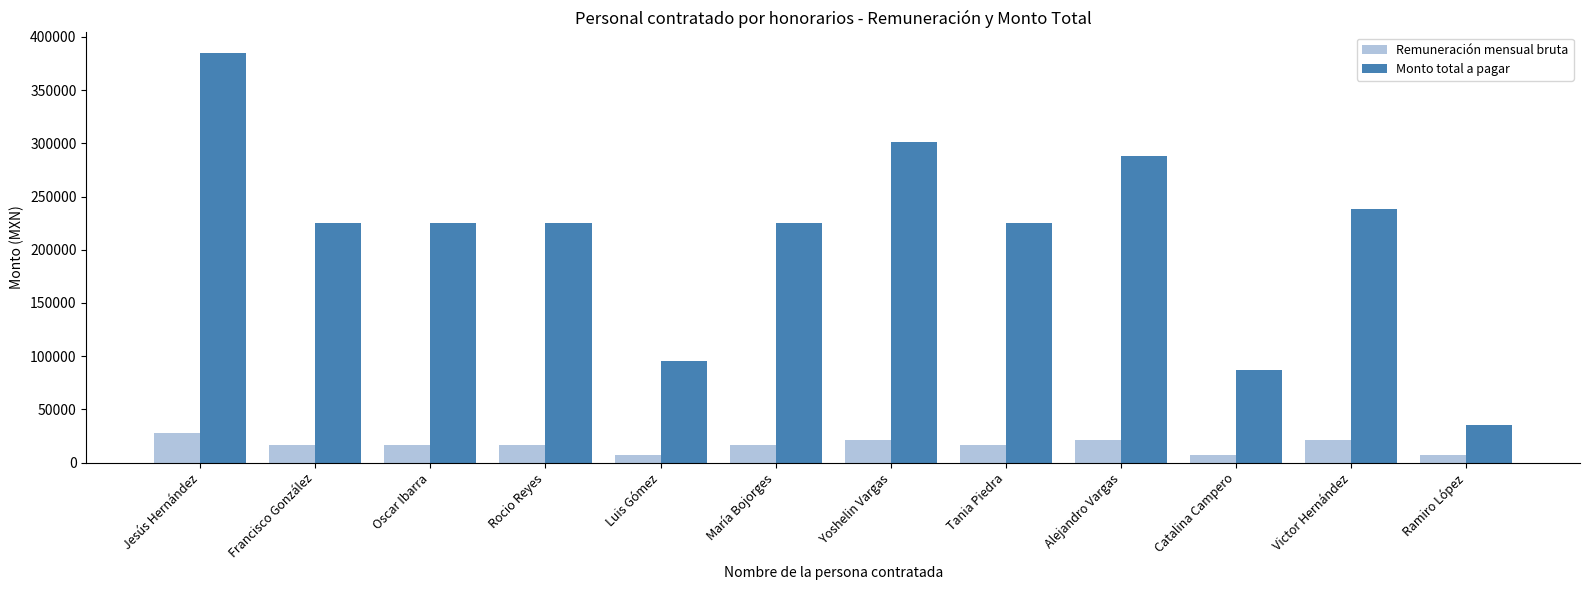

How many bars are there in total?

24